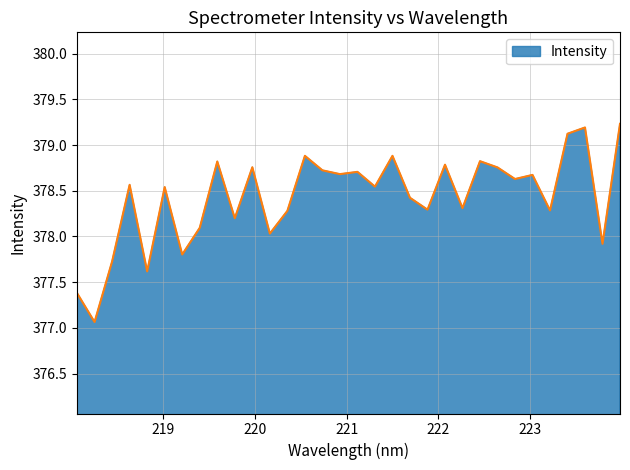

What is the minimum value shown in the chart?

377.1